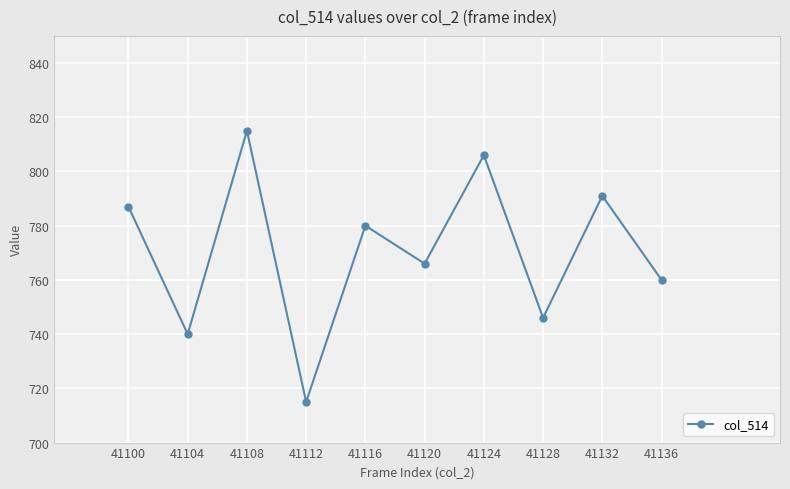

How many lines are shown in the chart?

1